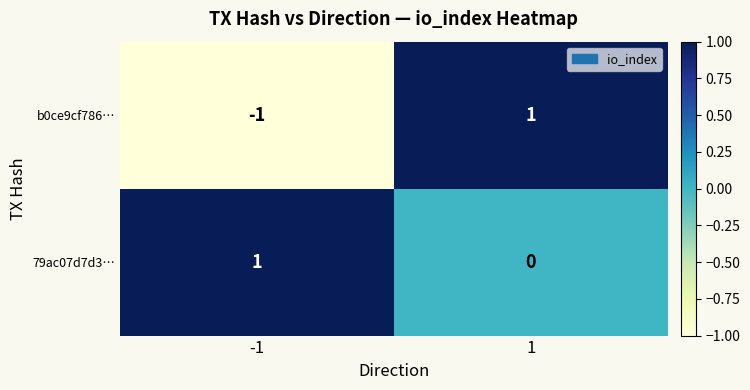

Is the value of 79ac07d7d3… at 1 greater than the value of b0ce9cf786… at -1?

Yes